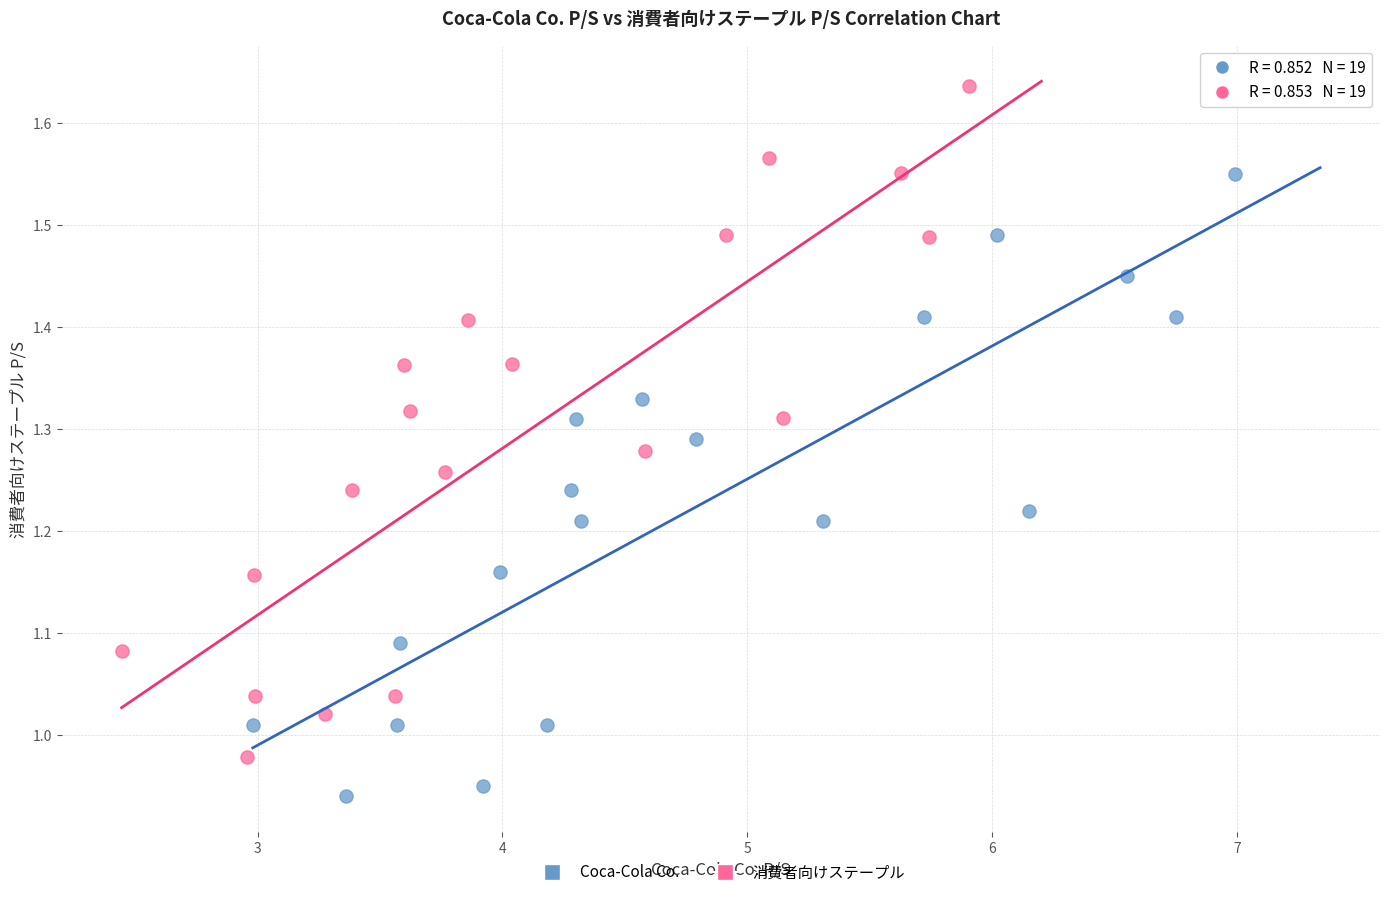

Which series reaches the minimum Y coordinate?

Coca-Cola Co.